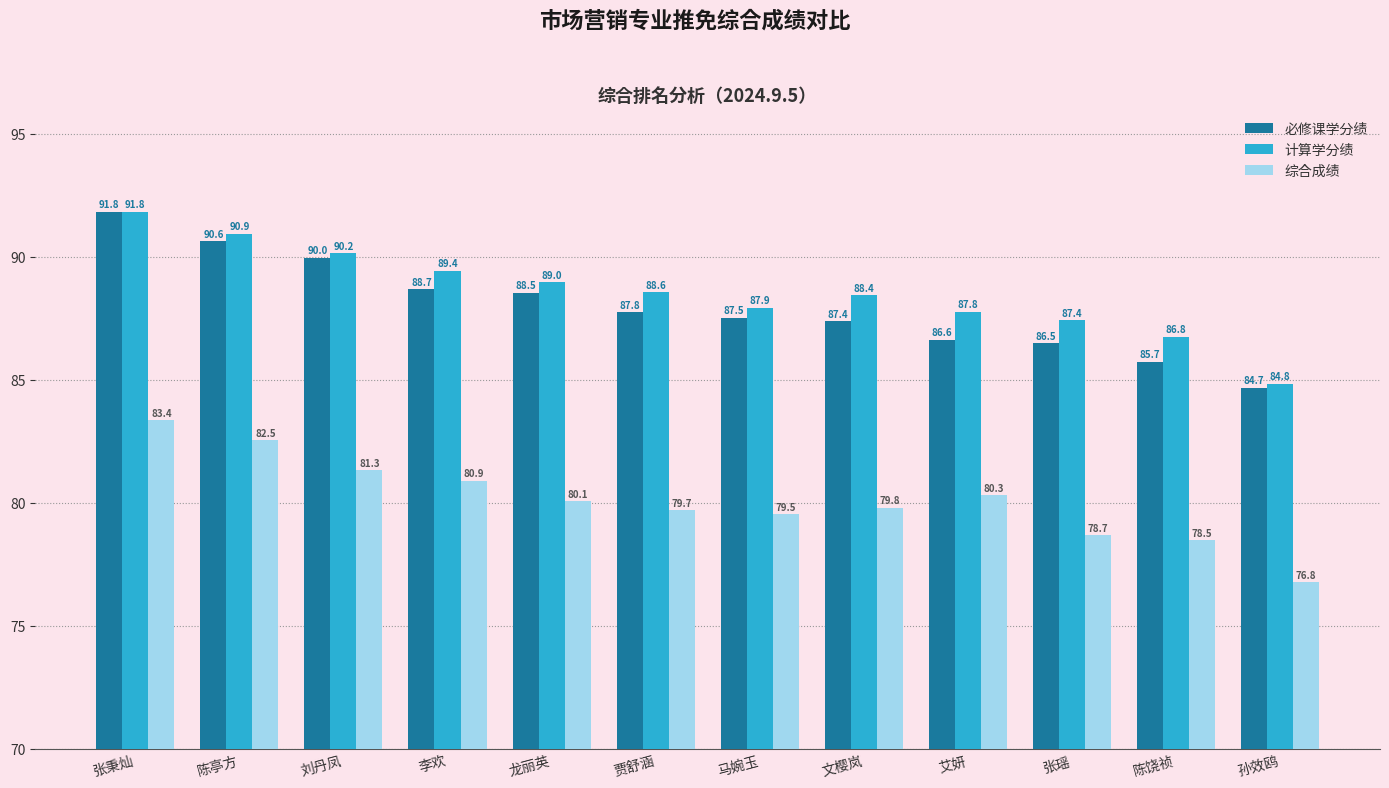

Between 刘丹凤 and 李欢, which series saw the biggest shift?

必修课学分绩